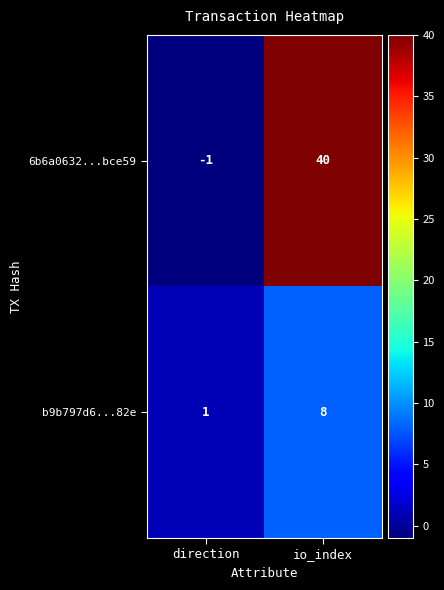

What is the maximum value for b9b797d6...82e?

8